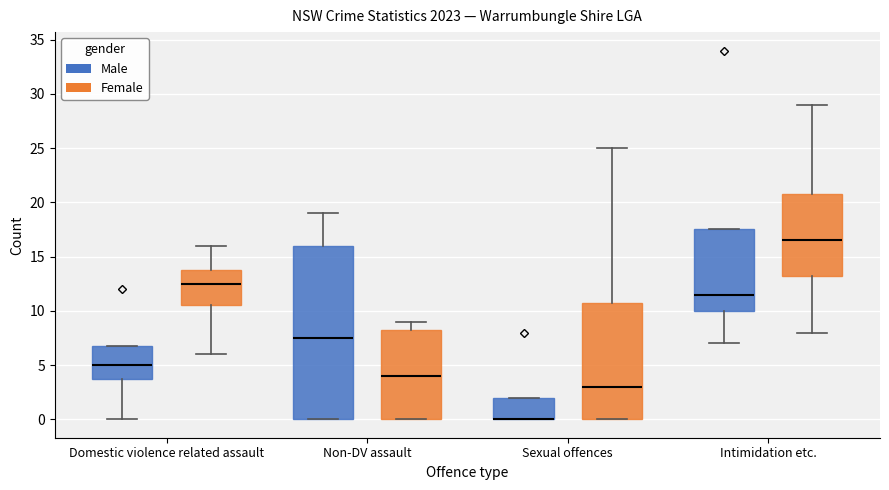

Reading left to right, transcribe this box plot: for each box, give where its median line is, the range the box spans, and where its two whiskers end, as read against the y-axis. The values are not printed on the chart, so give them approximately, as read against the axis.

Domestic violence related assault (Male): median 5.0, box 4.0 to 7.0, whiskers 0.0 to 7.0
Domestic violence related assault (Female): median 12.5, box 10.5 to 14.0, whiskers 6.0 to 16.0
Non-DV assault (Male): median 7.5, box 0.0 to 16.0, whiskers 0.0 to 19.0
Non-DV assault (Female): median 4.0, box 0.0 to 8.5, whiskers 0.0 to 9.0
Sexual offences (Male): median 0.0 (drawn on the box's lower edge), box 0.0 to 2.0, whiskers 0.0 to 2.0
Sexual offences (Female): median 3.0, box 0.0 to 11.0, whiskers 0.0 to 25.0
Intimidation etc. (Male): median 11.5, box 10.0 to 17.5, whiskers 7.0 to 17.5
Intimidation etc. (Female): median 16.5, box 13.5 to 21.0, whiskers 8.0 to 29.0